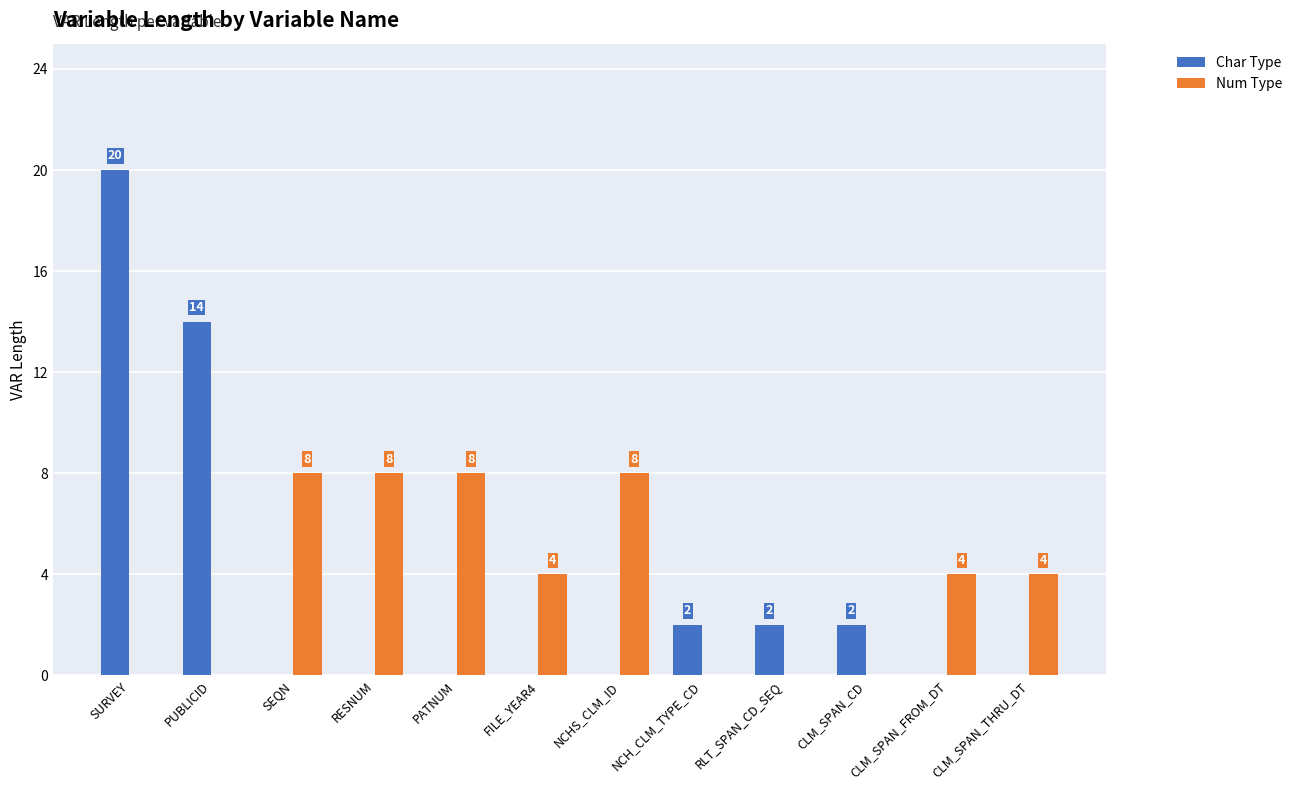

Which series has the largest total across all categories?

Num Type